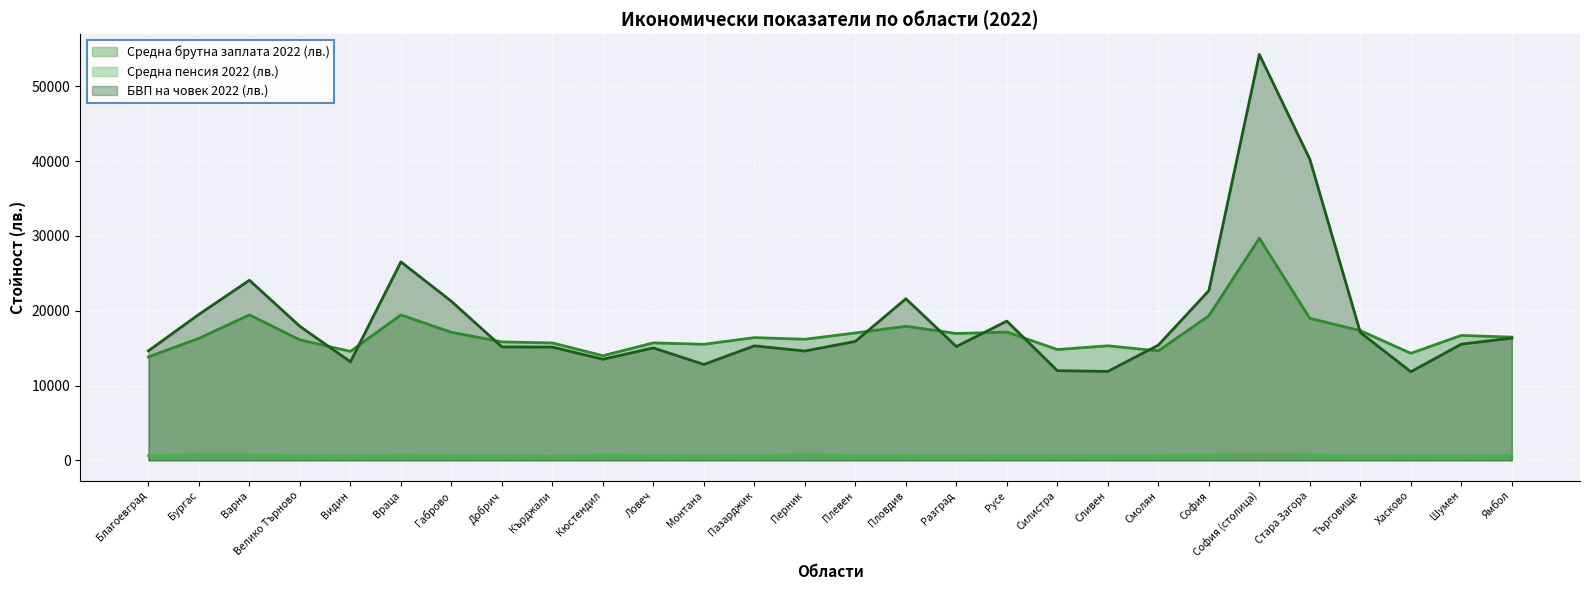

How many values in the Средна брутна заплата 2022 (лв.) series are below 16407?

14